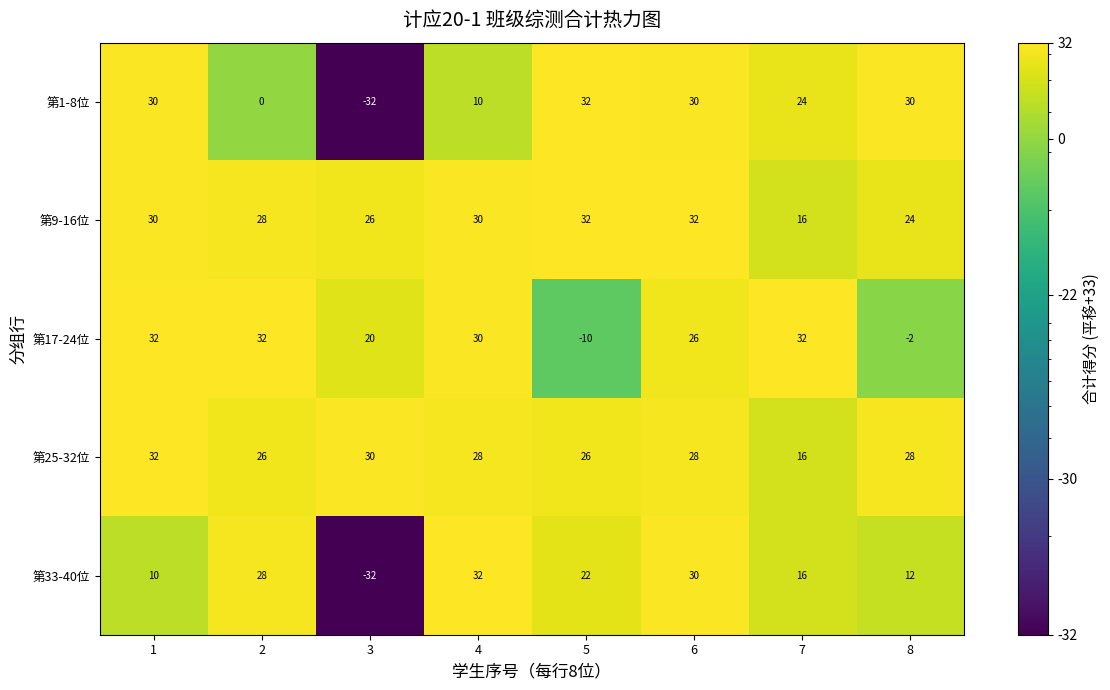

What is the average value of the 第17-24位 series?

20